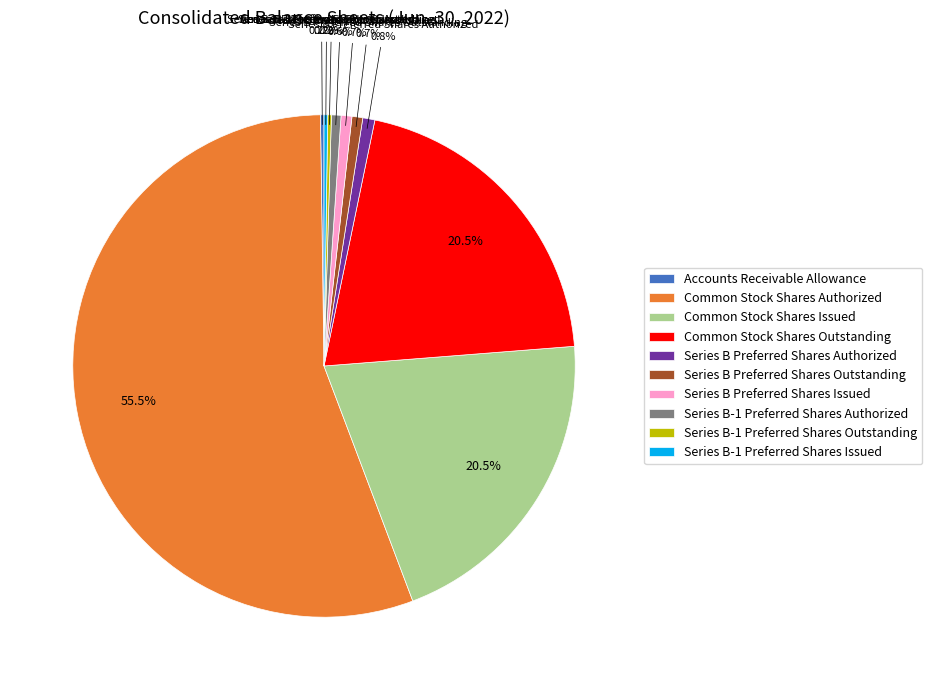

Which has a higher value, Series B-1 Preferred Shares Authorized or Common Stock Shares Outstanding?

Common Stock Shares Outstanding